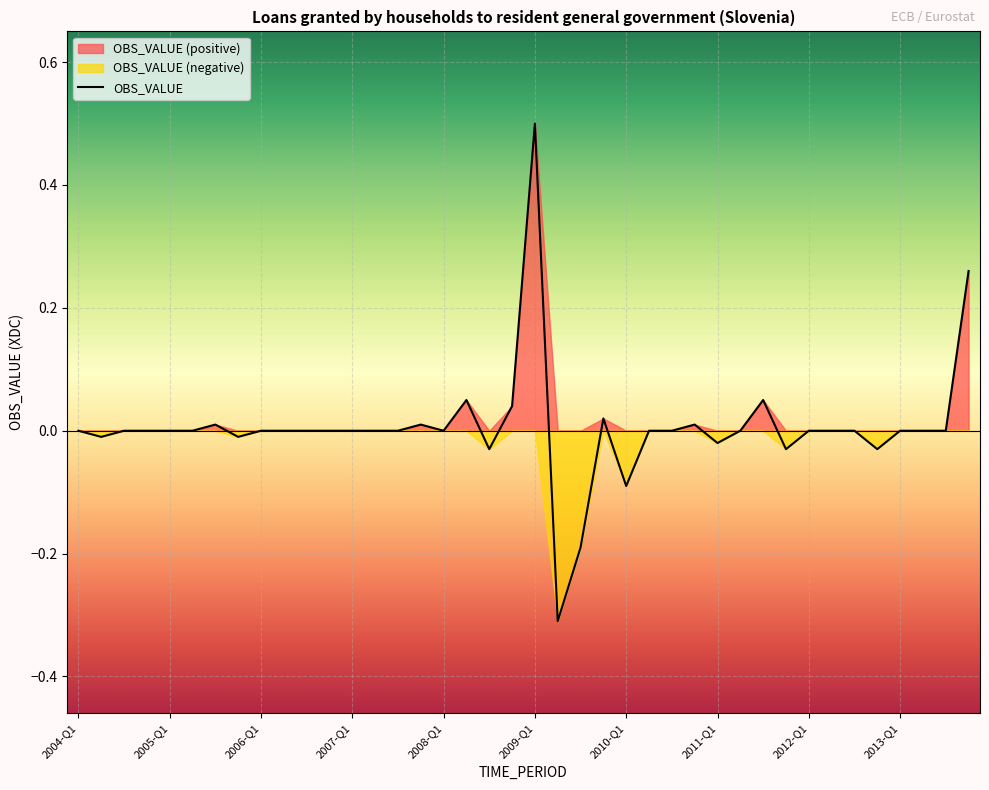

Reading left to right, what are all the values shown in this chart?

2004-Q1=0.0	2004-Q2=-0.0	2004-Q3=0.0	2004-Q4=0.0	2005-Q1=0.0	2005-Q2=0.0	2005-Q3=0.0	2005-Q4=-0.0	2006-Q1=0.0	2006-Q2=0.0	2006-Q3=0.0	2006-Q4=0.0	2007-Q1=0.0	2007-Q2=0.0	2007-Q3=0.0	2007-Q4=0.0	2008-Q1=0.0	2008-Q2=0.1	2008-Q3=-0.0	2008-Q4=0.0	2009-Q1=0.5	2009-Q2=-0.3	2009-Q3=-0.2	2009-Q4=0.0	2010-Q1=-0.1	2010-Q2=0.0	2010-Q3=0.0	2010-Q4=0.0	2011-Q1=-0.0	2011-Q2=0.0	2011-Q3=0.1	2011-Q4=-0.0	2012-Q1=0.0	2012-Q2=0.0	2012-Q3=0.0	2012-Q4=-0.0	2013-Q1=0.0	2013-Q2=0.0	2013-Q3=0.0	2013-Q4=0.3